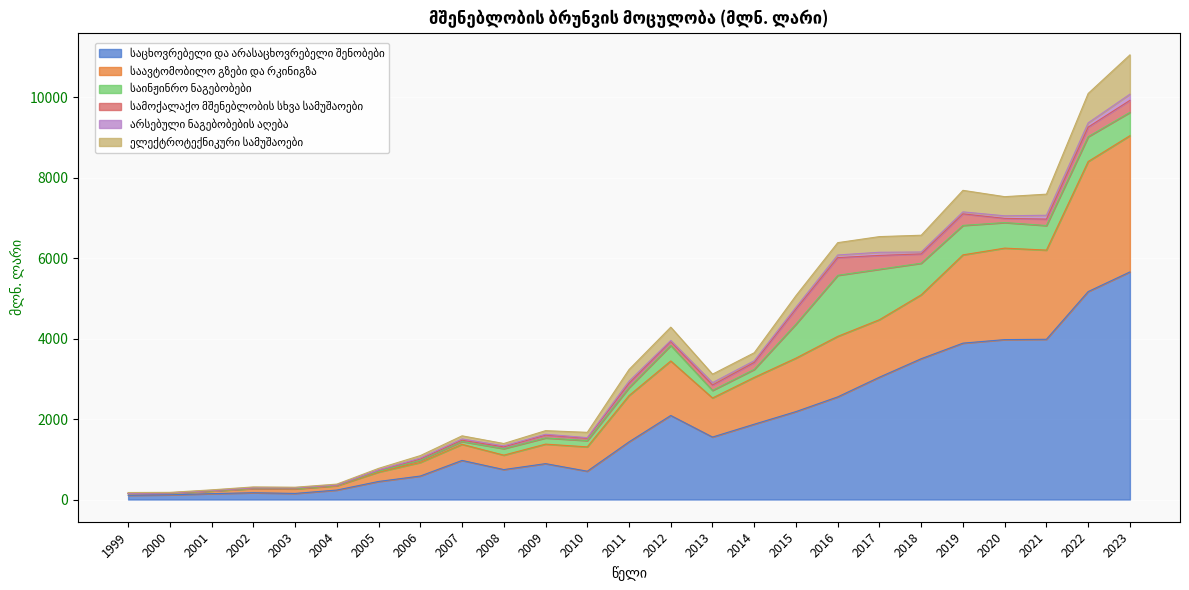

Which series ends up on top after the final intersection of ელექტროტექნიკური სამუშაოები and სამოქალაქო მშენებლობის სხვა სამუშაოები?

ელექტროტექნიკური სამუშაოები